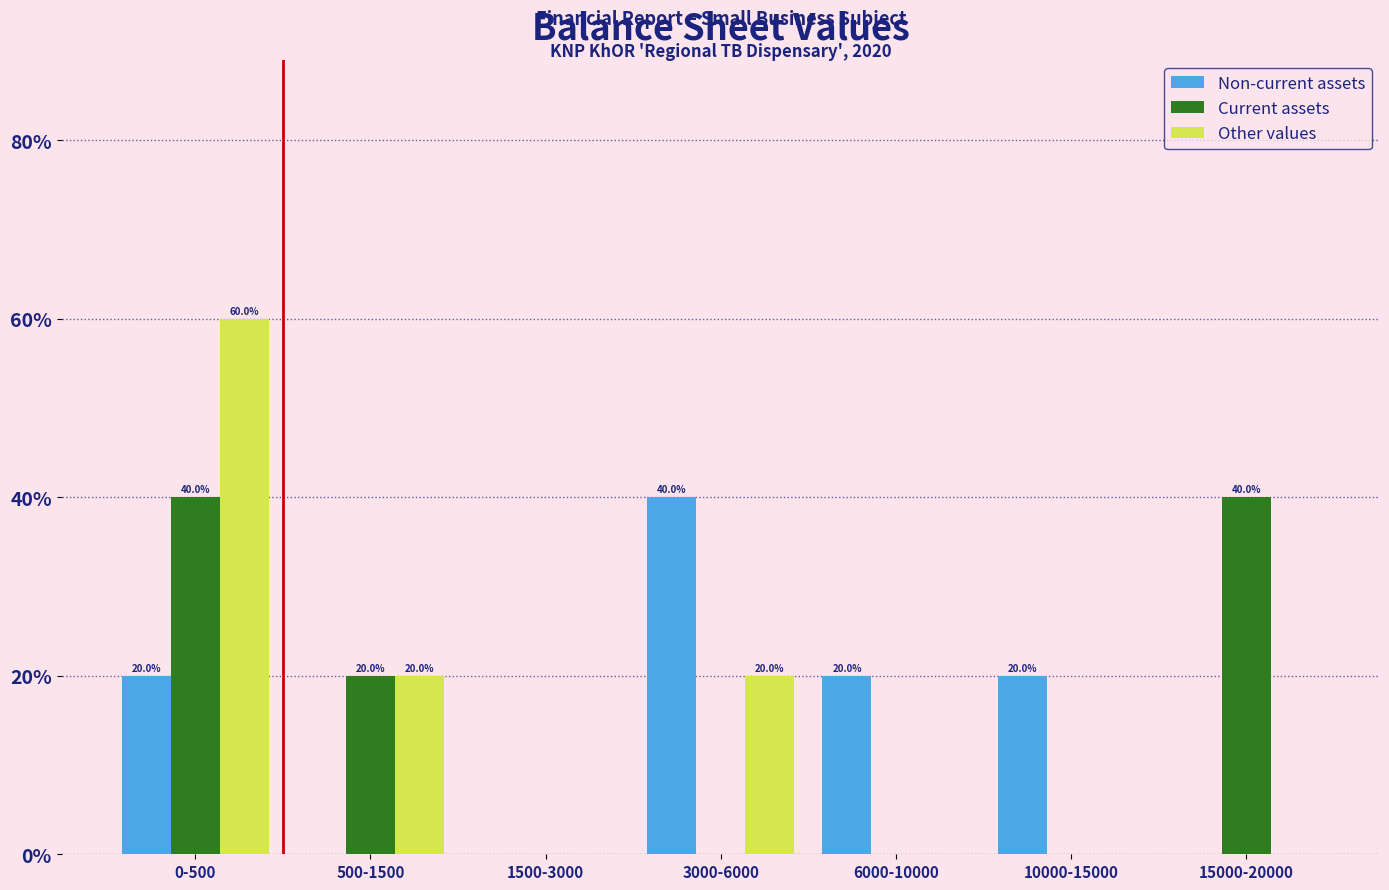

Reading right to left, extract all data points from this chart.

Non-current assets: 15000-20000=0	10000-15000=20	6000-10000=20	3000-6000=40	1500-3000=0	500-1500=0	0-500=20
Current assets: 15000-20000=40	10000-15000=0	6000-10000=0	3000-6000=0	1500-3000=0	500-1500=20	0-500=40
Other values: 15000-20000=0	10000-15000=0	6000-10000=0	3000-6000=20	1500-3000=0	500-1500=20	0-500=60